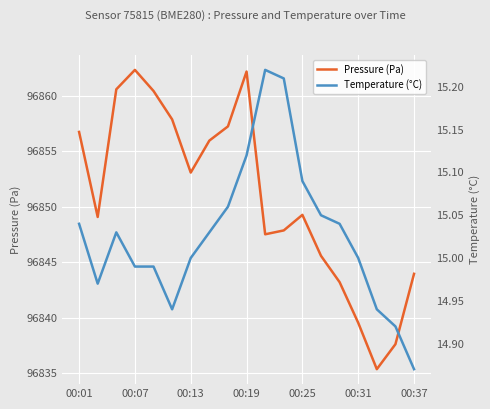

What is the minimum value for Pressure (Pa)?

96835.4